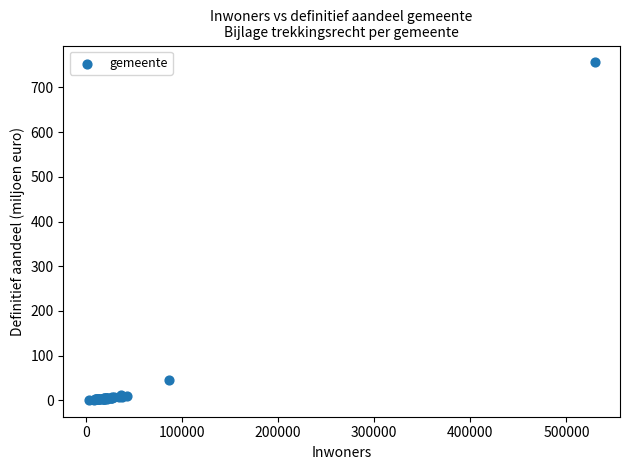

What Y value in the scatter plot is closest to 378?

45.8